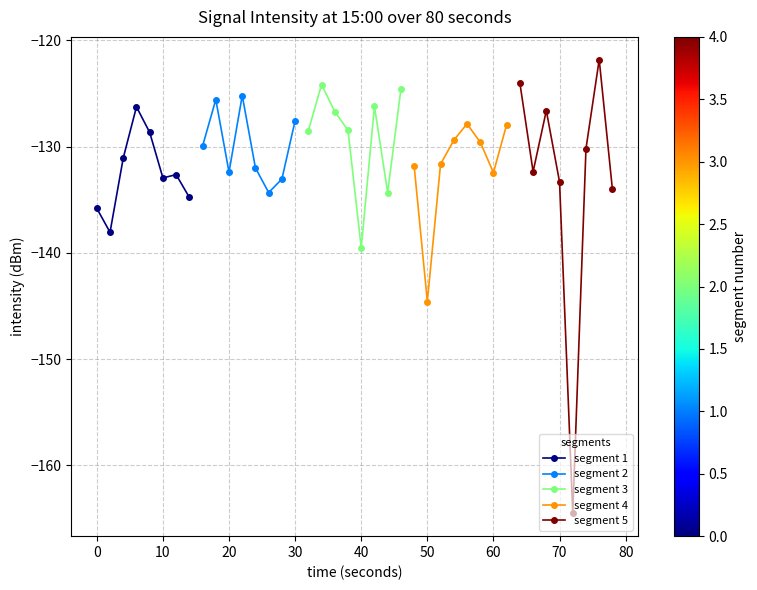

Reading right to left, what are all the values shown in this chart?

segment 1: -134.8	-132.6	-132.9	-128.7	-126.3	-131.1	-138.1	-135.8
segment 2: -127.6	-133.1	-134.3	-132.0	-125.2	-132.4	-125.6	-130.0
segment 3: -124.6	-134.3	-126.2	-139.5	-128.5	-126.7	-124.2	-128.5
segment 4: -127.9	-132.4	-129.6	-127.9	-129.4	-131.7	-144.6	-131.8
segment 5: -134.0	-121.8	-130.2	-164.5	-133.3	-126.6	-132.4	-124.0